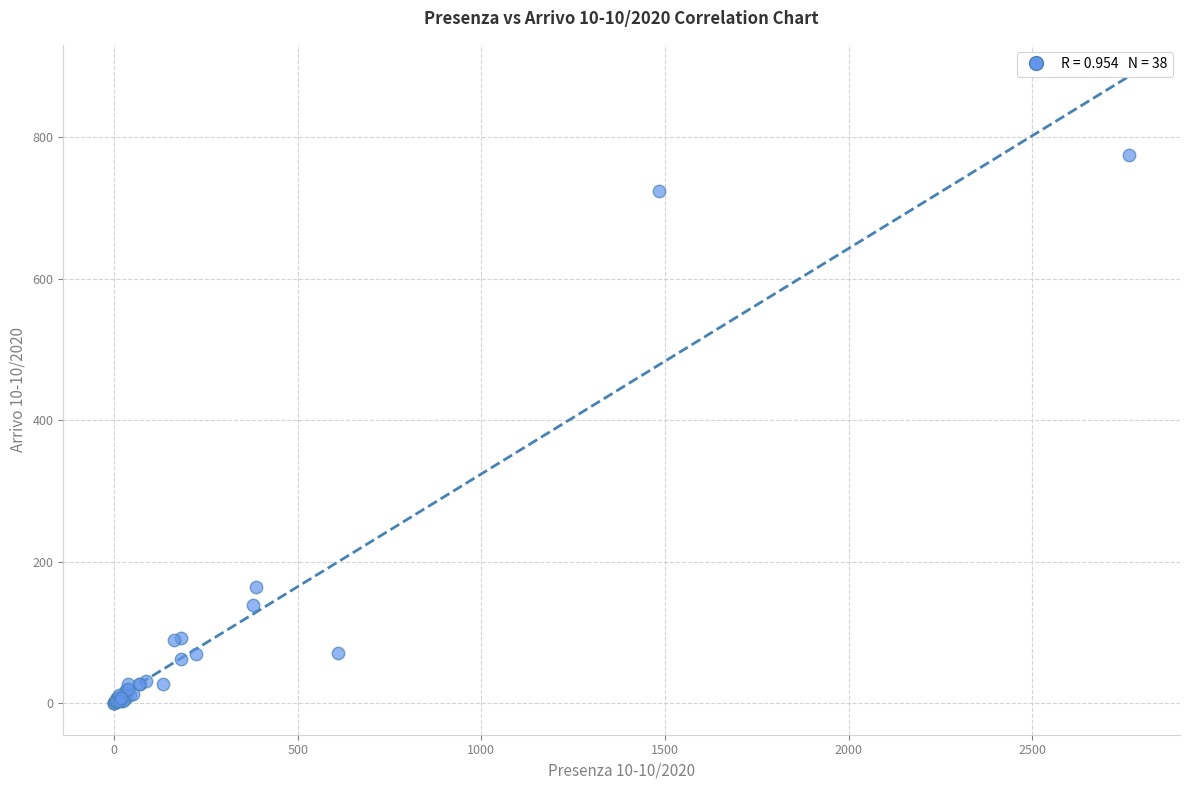

What Y value in the scatter plot is closest to 387?

165